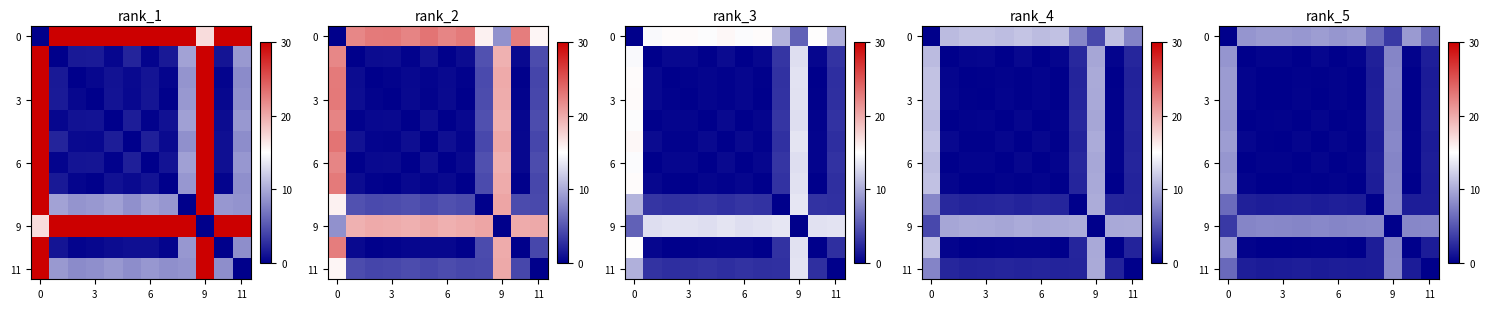

At how many categories does at least one series exceed 5?

12